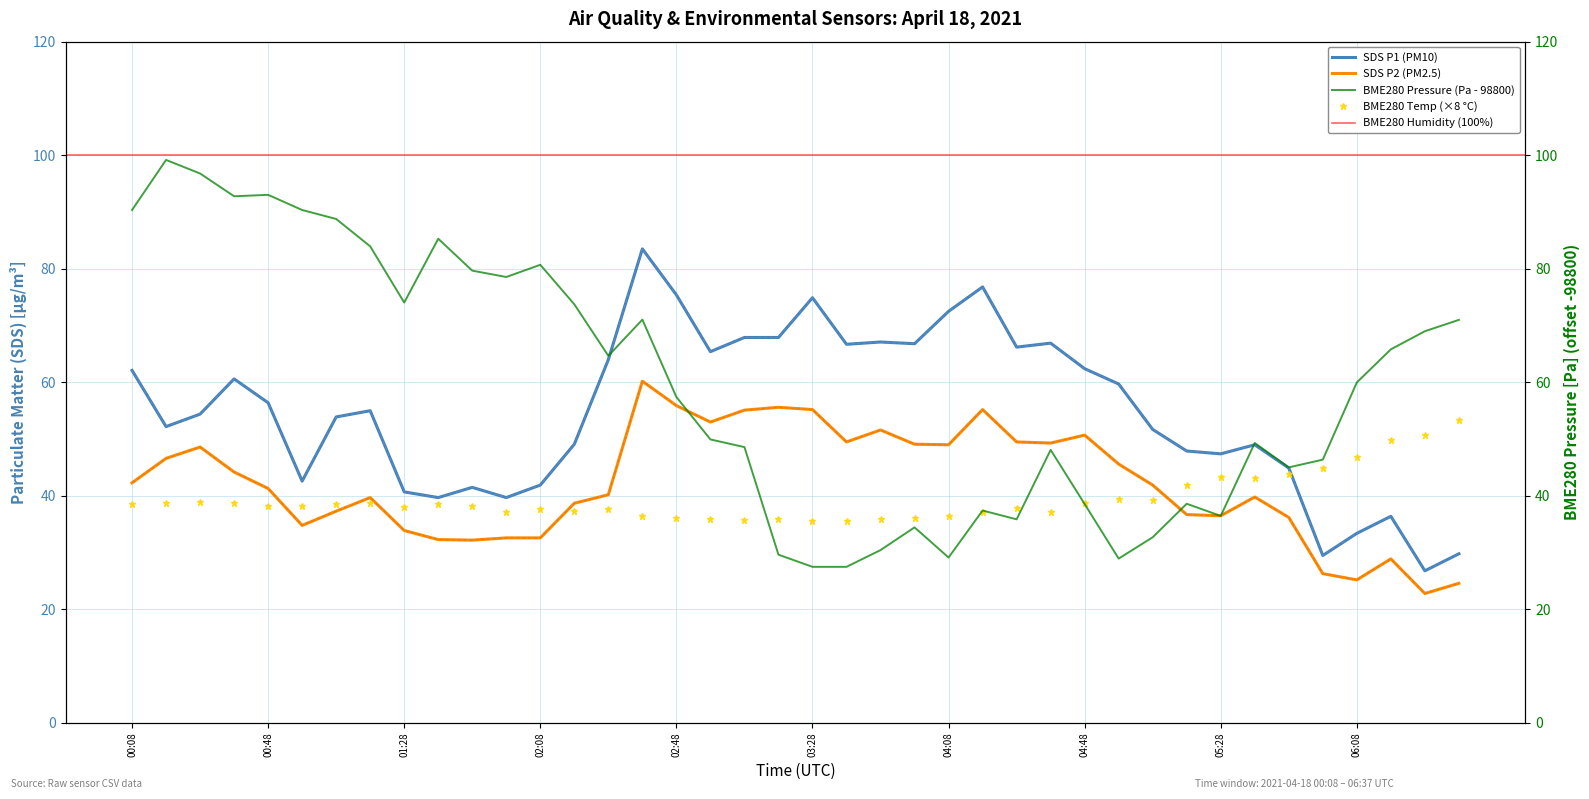

Reading left to right, list all the values displayed in this chart.

SDS_P1: 62.1	52.2	54.4	60.6	56.4	42.6	53.9	55.0	40.7	39.7	41.5	39.7	41.9	49.1	64.0	83.5	75.4	65.4	67.9	67.9	74.9	66.7	67.1	66.8	72.5	76.8	66.2	66.9	62.4	59.7	51.7	47.9	47.4	49.0	44.9	29.5	33.4	36.4	26.8	29.8
SDS_P2: 42.3	46.6	48.6	44.2	41.3	34.8	37.3	39.7	33.9	32.3	32.2	32.6	32.6	38.7	40.2	60.2	55.9	53.0	55.1	55.6	55.2	49.5	51.6	49.1	49.0	55.2	49.5	49.3	50.7	45.6	41.9	36.7	36.5	39.8	36.2	26.3	25.2	28.9	22.8	24.6
BME280_temperature: 38.6	38.7	39.0	38.8	38.2	38.2	38.6	38.7	38.0	38.6	38.2	37.1	37.8	37.3	37.8	36.5	36.2	35.9	35.8	35.8	35.6	35.6	35.9	36.1	36.5	37.2	37.9	37.2	38.7	39.4	39.4	42.0	43.4	43.2	43.9	45.0	46.8	49.8	50.8	53.4
BME280_pressure: 90.4	99.2	96.8	92.8	93.0	90.4	88.8	83.9	74.1	85.3	79.7	78.6	80.7	73.7	64.7	71.0	57.4	49.9	48.6	29.6	27.5	27.5	30.4	34.4	29.1	37.4	35.9	48.1	38.6	28.9	32.7	38.6	36.5	49.3	45.0	46.4	60.0	65.8	69.0	71.0